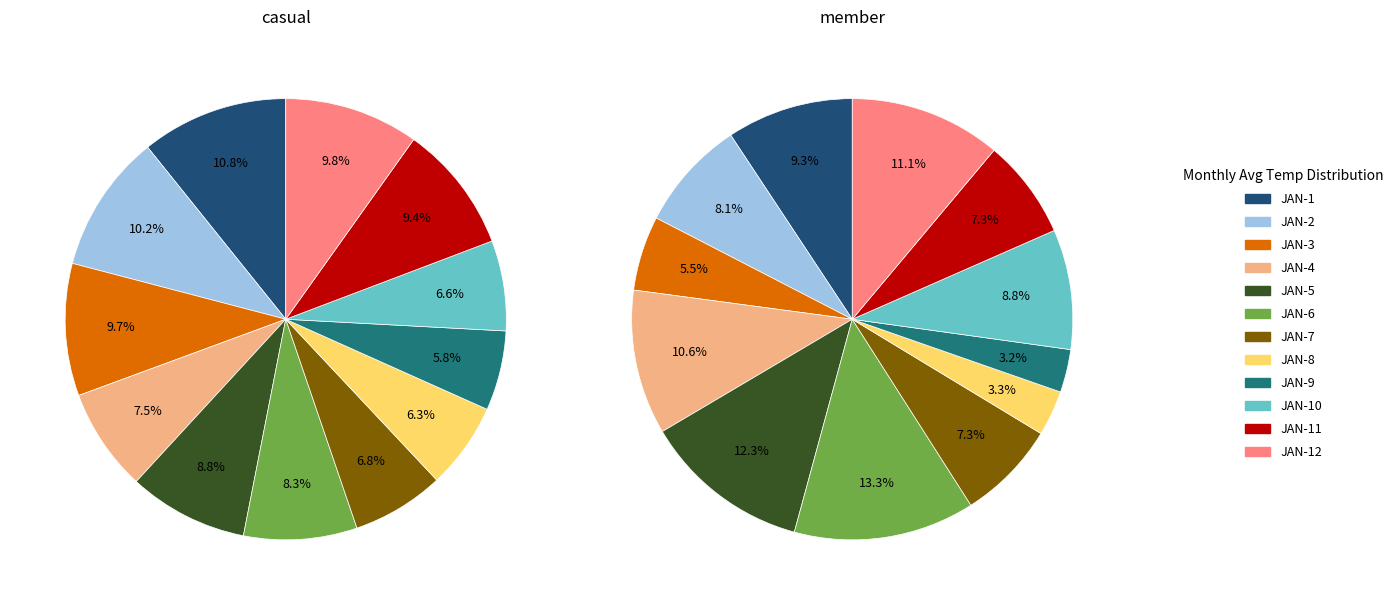

Is it true that JAN-2 is 1% of the pie?

False